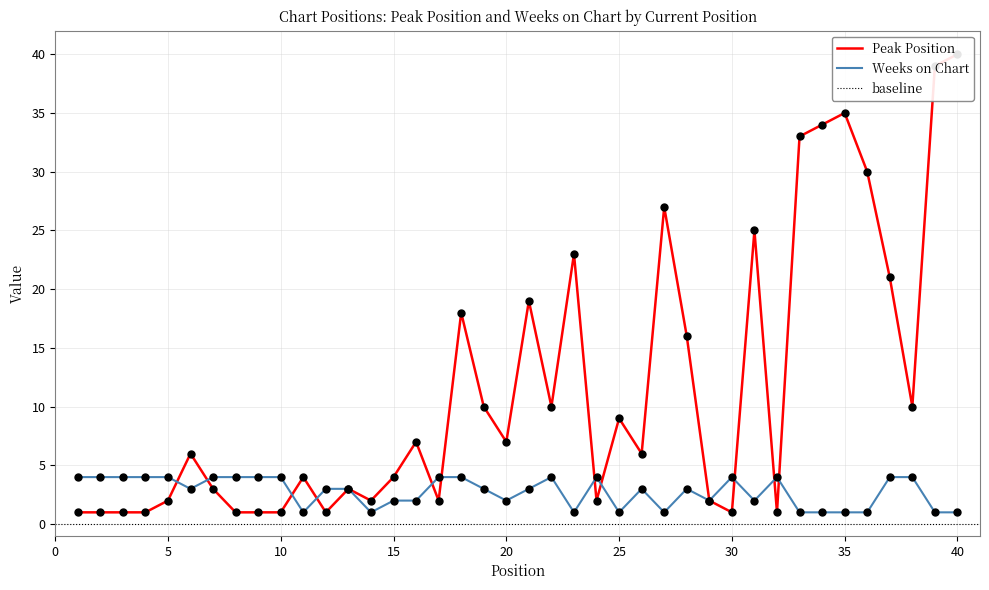

Which series has the widest spread of Y values?

Peak Position